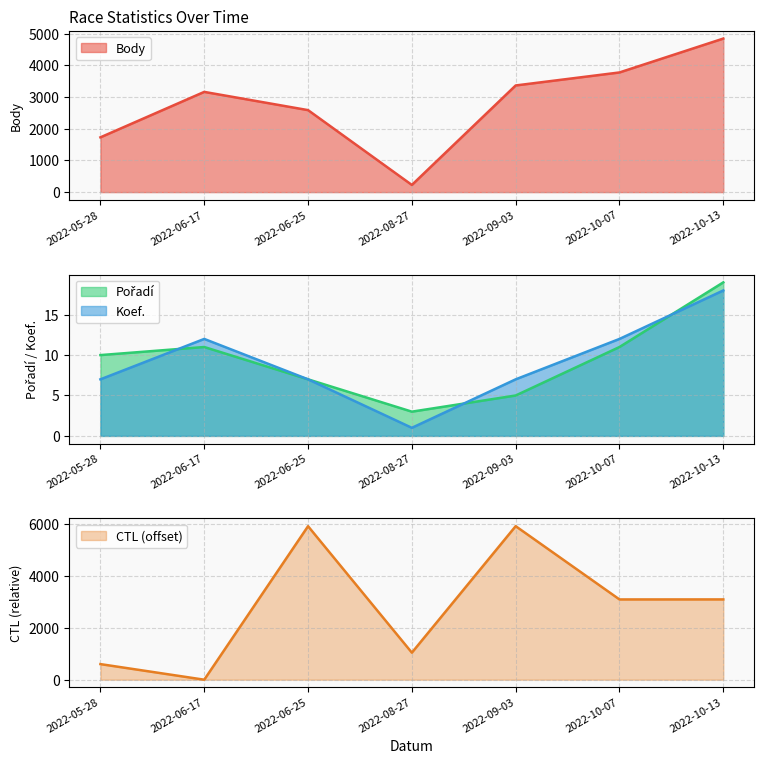

Reading left to right, what are all the values shown in this chart?

Body: 2022-05-28=1730	2022-06-17=3165	2022-06-25=2589	2022-08-27=226	2022-09-03=3368	2022-10-07=3779	2022-10-13=4849
CTL: 2022-05-28=599	2022-06-17=0	2022-06-25=5898	2022-08-27=1039	2022-09-03=5900	2022-10-07=3084	2022-10-13=3085
Pořadí: 2022-05-28=10	2022-06-17=11	2022-06-25=7	2022-08-27=3	2022-09-03=5	2022-10-07=11	2022-10-13=19
Koef.: 2022-05-28=7	2022-06-17=12	2022-06-25=7	2022-08-27=1	2022-09-03=7	2022-10-07=12	2022-10-13=18